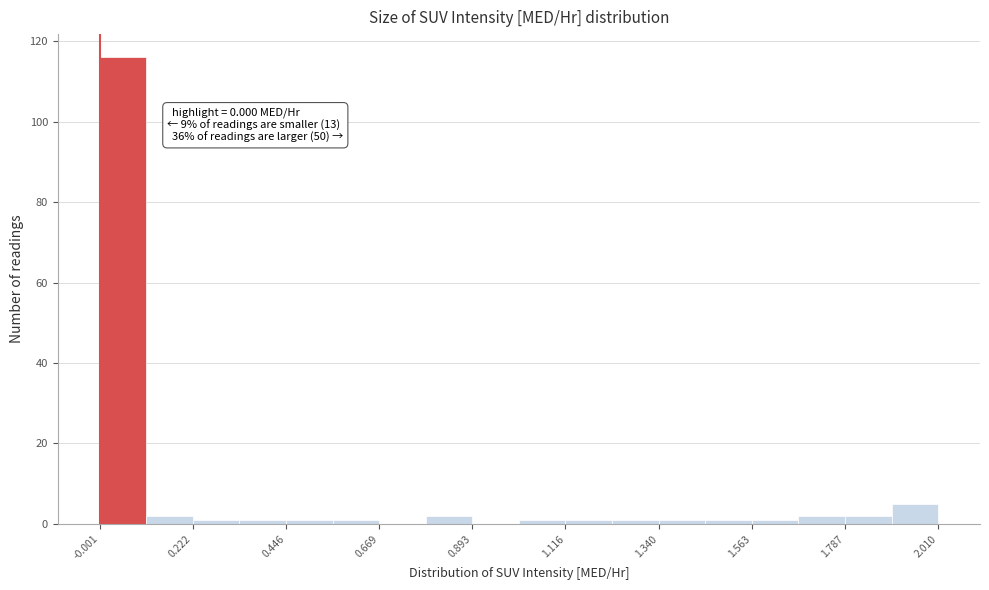

Read against the x-axis, roughly where is the centre of the tallest bar?

0.05